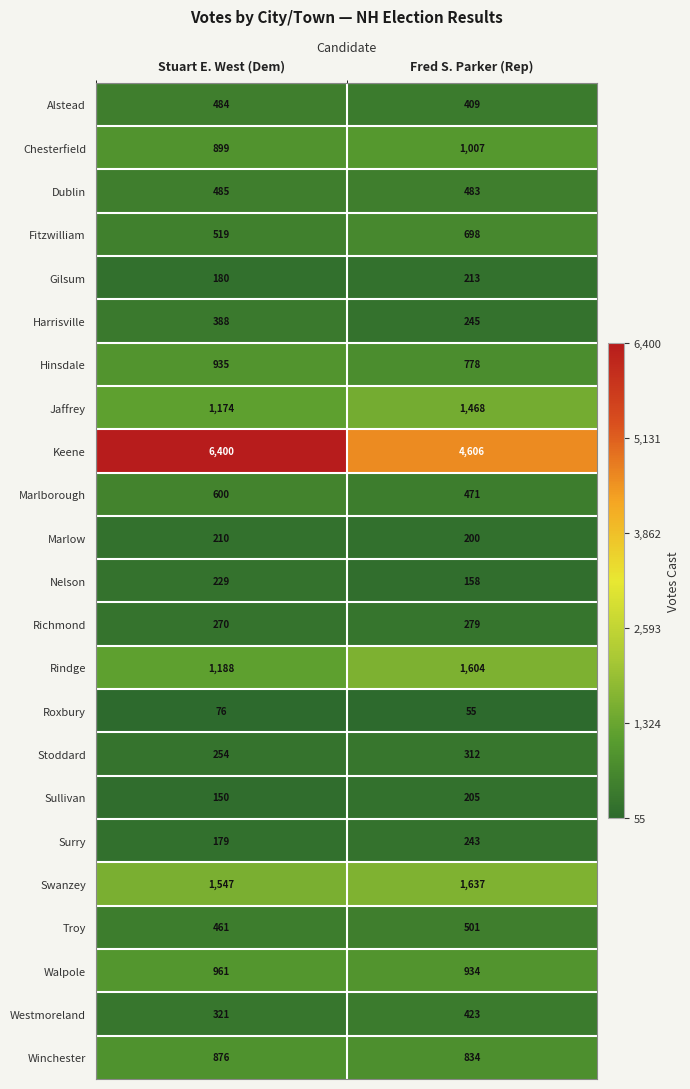

Between Stuart E. West (Dem) and Fred S. Parker (Rep), which series saw the biggest shift?

Keene